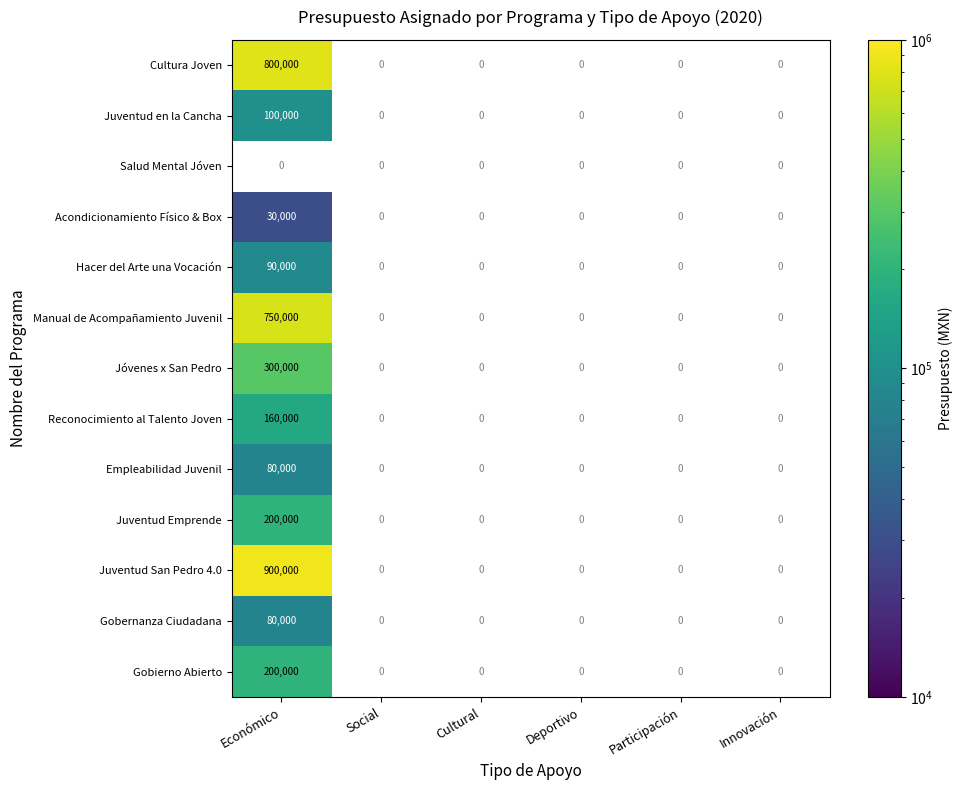

Is it true that Reconocimiento al Talento Joven equals 53212 at Económico?

False